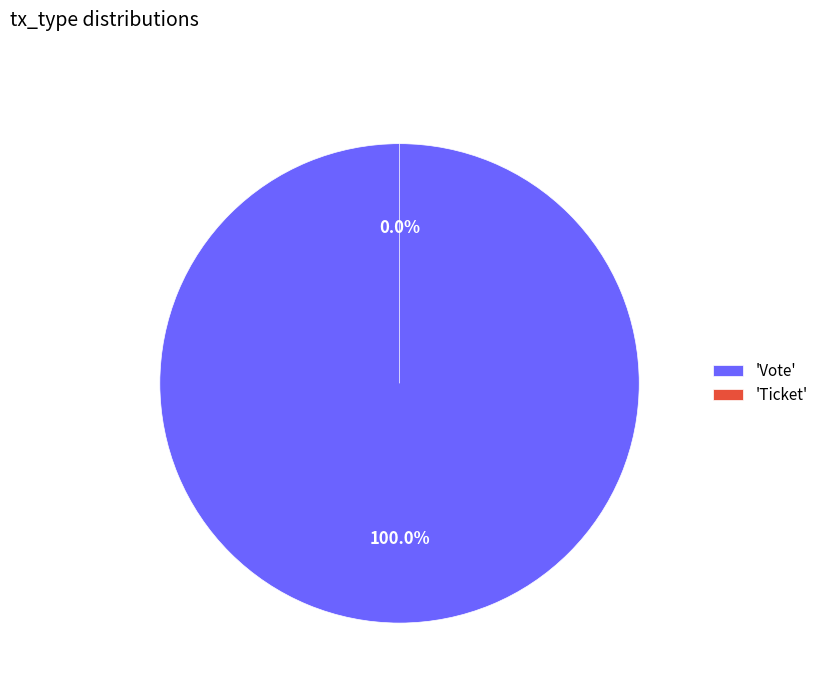

Rank the categories by value from lowest to highest.

Ticket, Vote